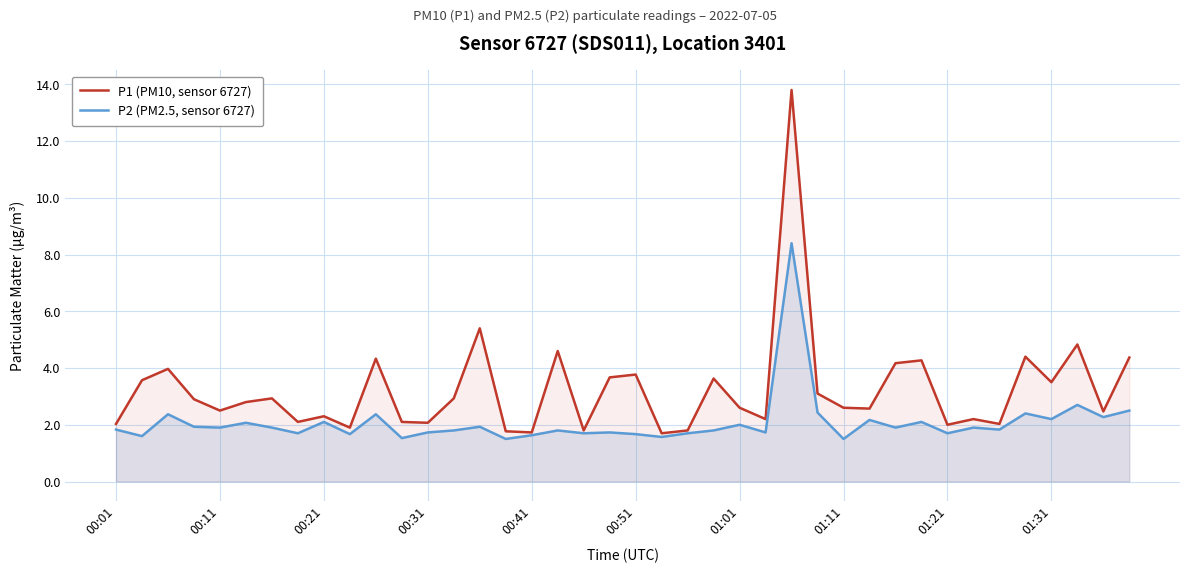

What is the maximum value shown in the chart?

13.8